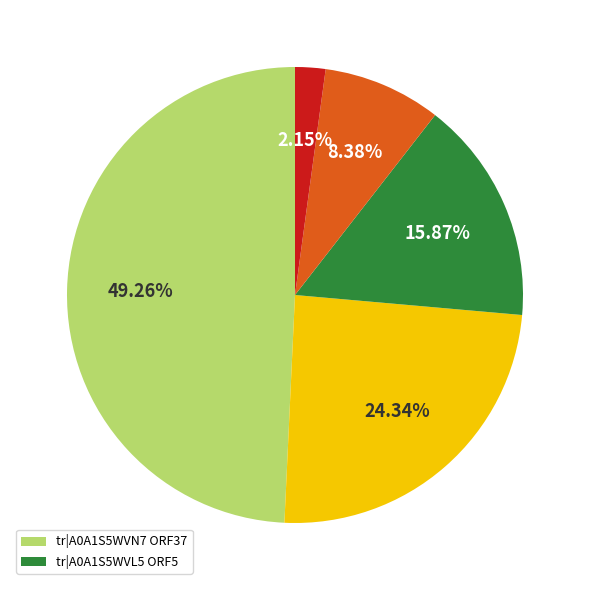

Does any single category account for the majority?

No